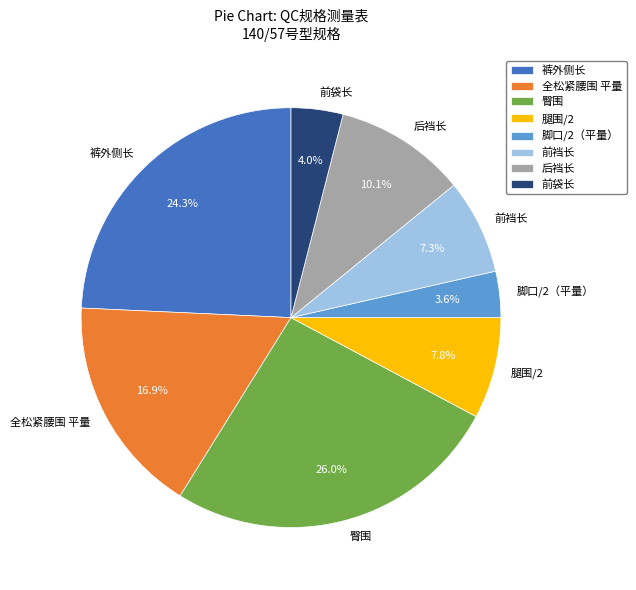

Does any single category account for the majority?

No